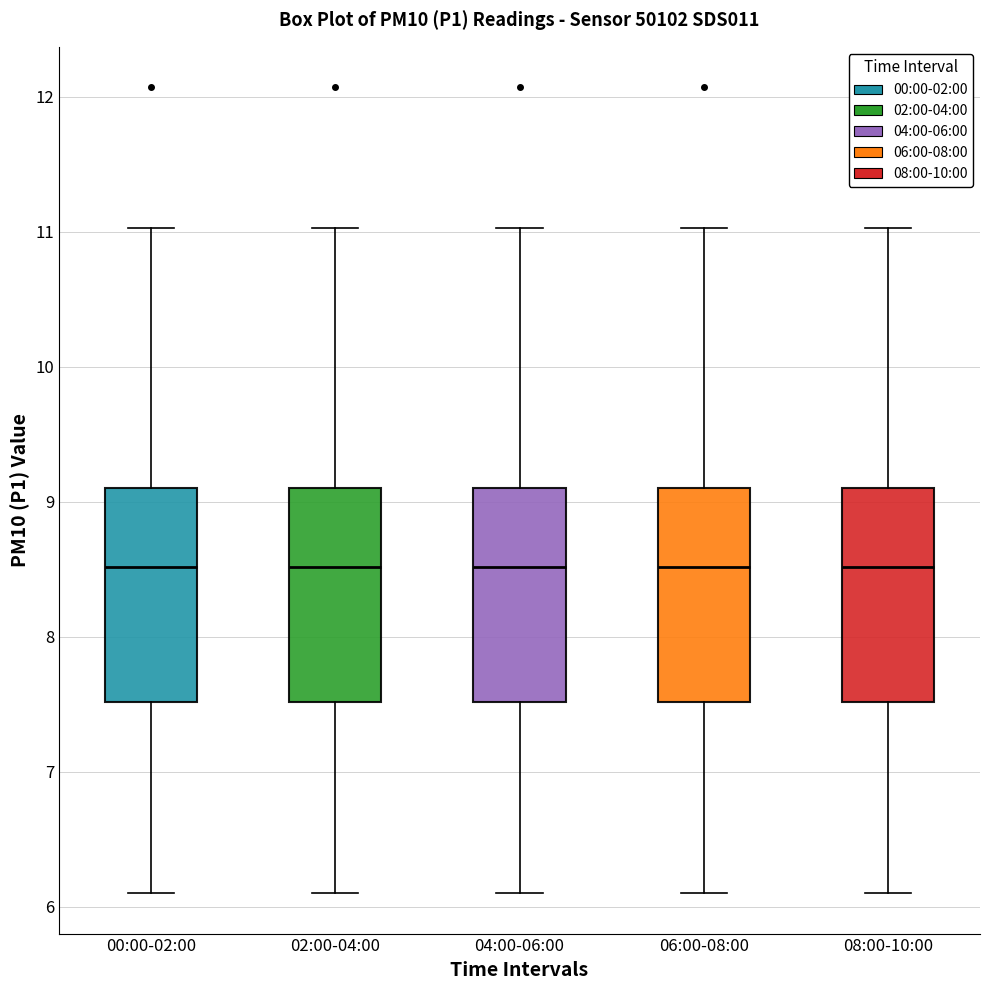

Reading left to right, transcribe this box plot: for each box, give where its median line is, the range the box spans, and where its two whiskers end, as read against the y-axis. The values are not printed on the chart, so give them approximately, as read against the axis.

00:00-02:00: median 8.5, box 7.5 to 9.1, whiskers 6.1 to 11.0
02:00-04:00: median 8.5, box 7.5 to 9.1, whiskers 6.1 to 11.0
04:00-06:00: median 8.5, box 7.5 to 9.1, whiskers 6.1 to 11.0
06:00-08:00: median 8.5, box 7.5 to 9.1, whiskers 6.1 to 11.0
08:00-10:00: median 8.5, box 7.5 to 9.1, whiskers 6.1 to 11.0